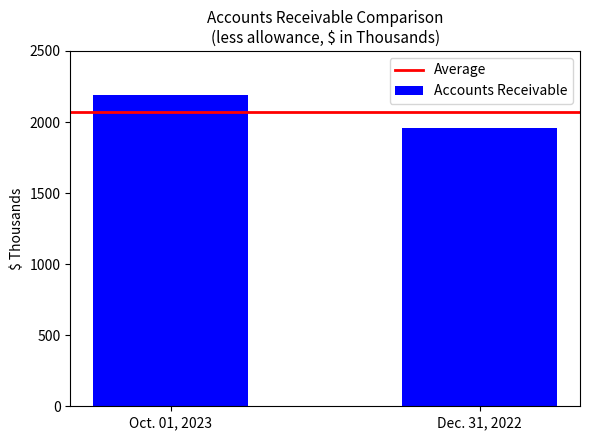

What is the maximum value shown in the chart?

2191